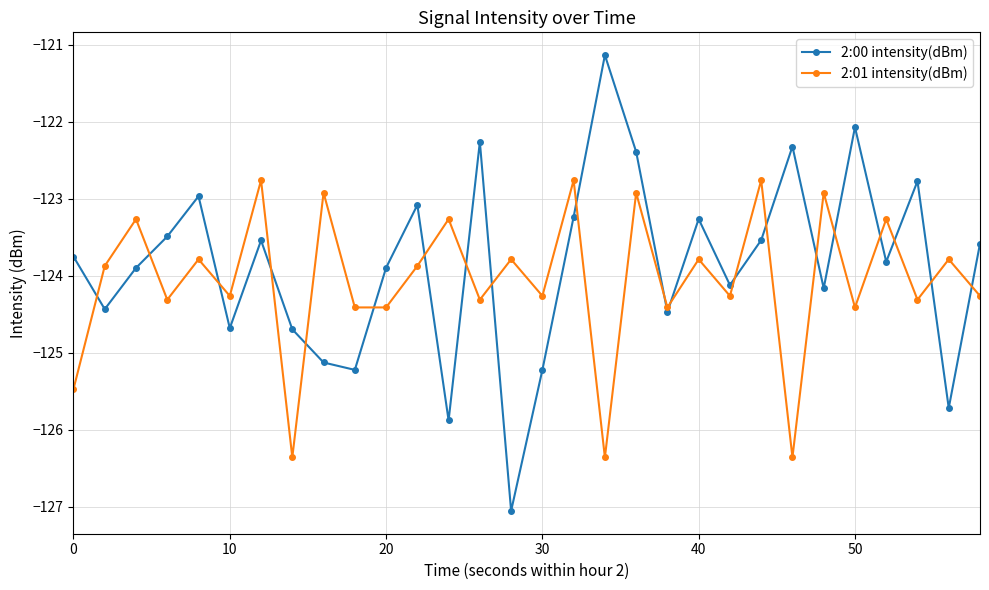

True or false: 2:01 intensity(dBm) and 2:00 intensity(dBm) cross at least once.

True